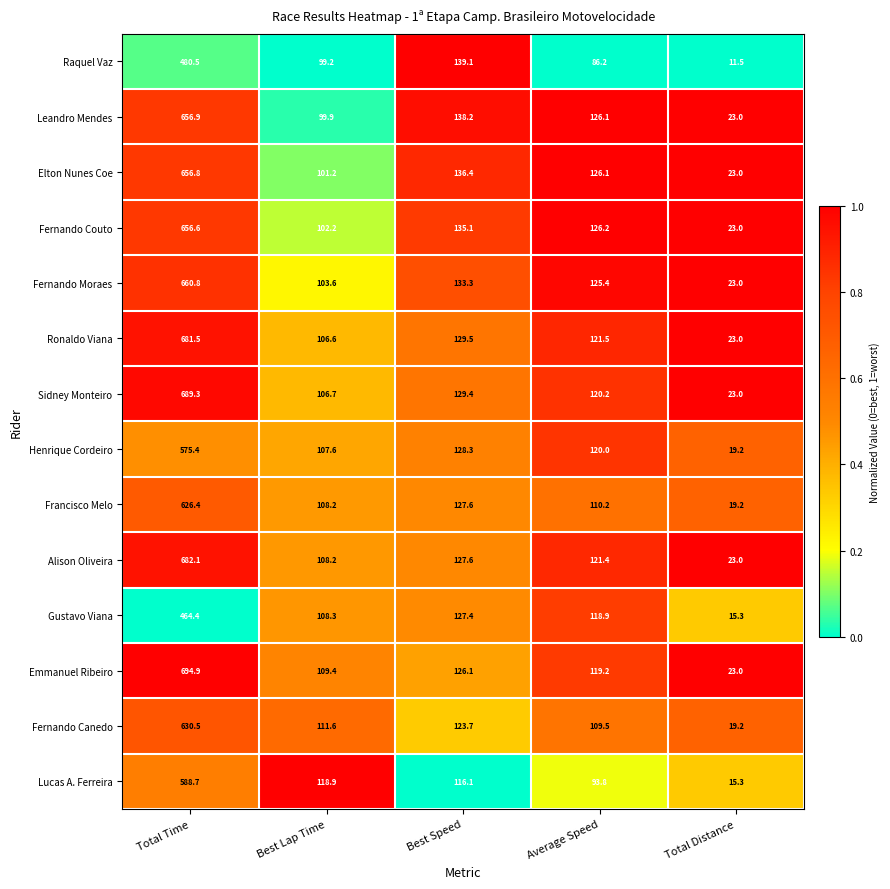

Which series changed the most between Best Speed and Average Speed?

Raquel Vaz